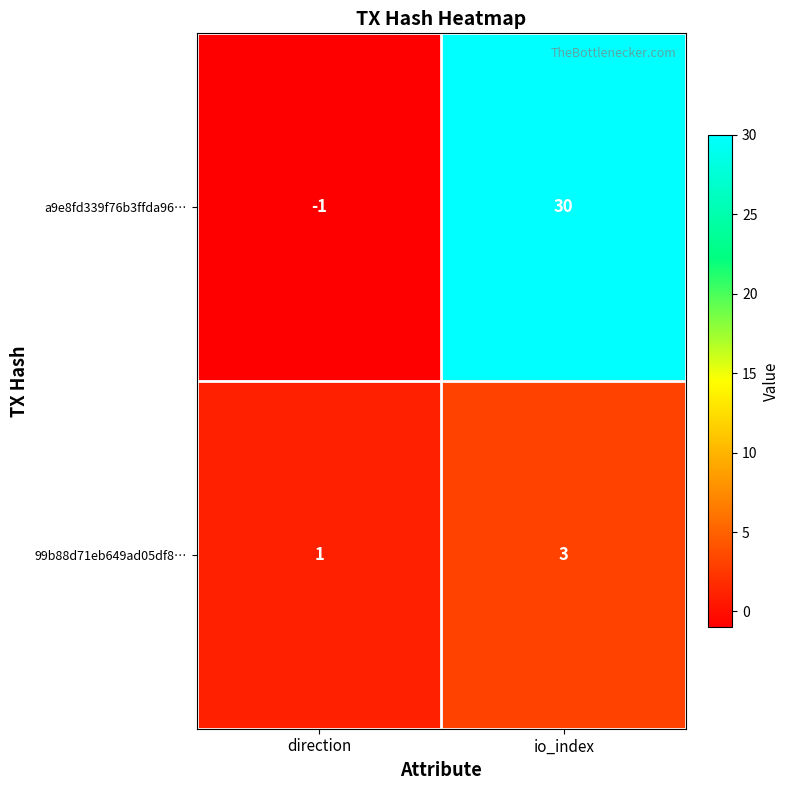

Between direction and io_index, which series saw the biggest shift?

a9e8fd339f76b3ffda96…